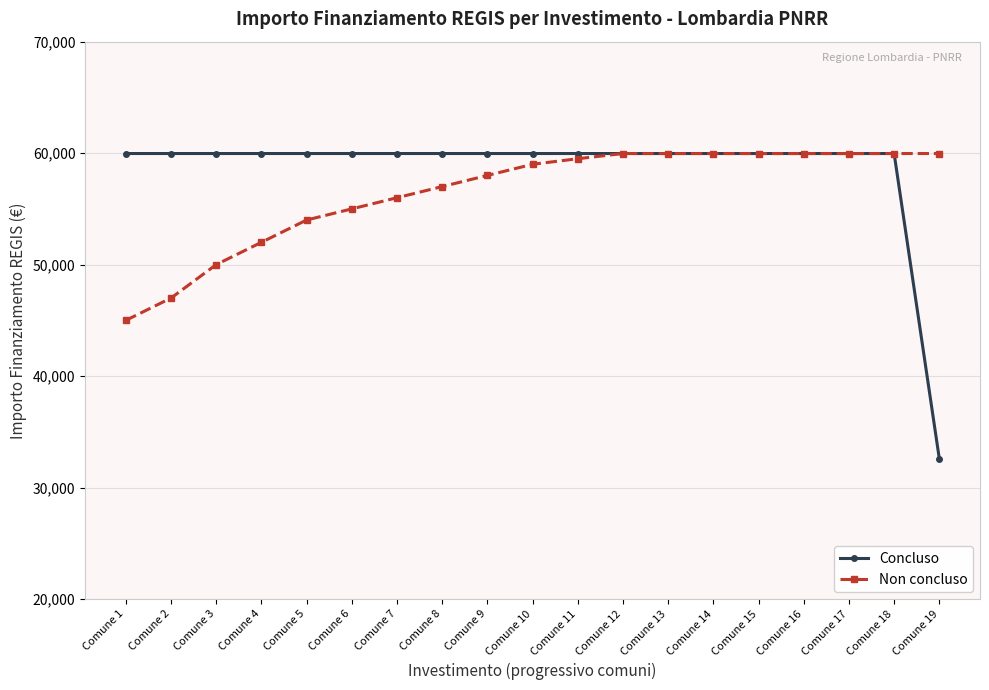

Reading left to right, transcribe all the data shown in this chart.

Concluso: 59966	59966	59966	59966	59966	59966	59966	59966	59966	59966	59966	59966	59966	59966	59966	59966	59966	59966	32589
Non concluso: 45000	47000	50000	52000	54000	55000	56000	57000	58000	59000	59500	59966	59966	59966	59966	59966	59966	59966	59966